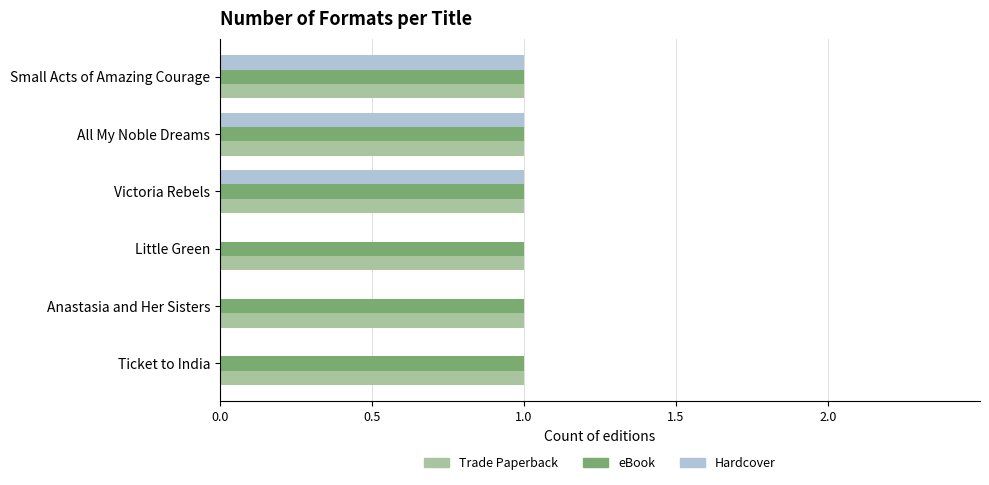

What is the sum of all eBook values?

6